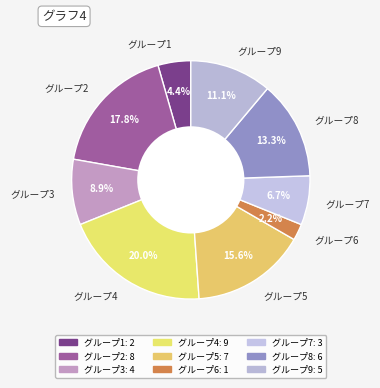

Is there any slice that represents more than half of the pie?

No